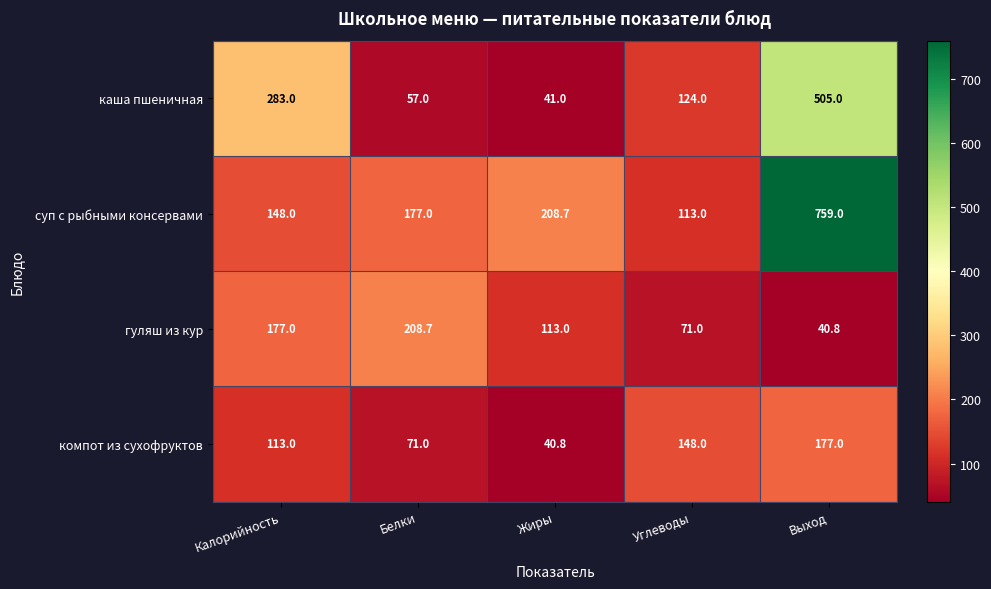

Reading right to left, transcribe all the data shown in this chart.

каша пшеничная: 505.0	124.0	41.0	57.0	283.0
суп с рыбными консервами: 759.0	113.0	208.7	177.0	148.0
гуляш из кур: 40.8	71.0	113.0	208.7	177.0
компот из сухофруктов: 177.0	148.0	40.8	71.0	113.0